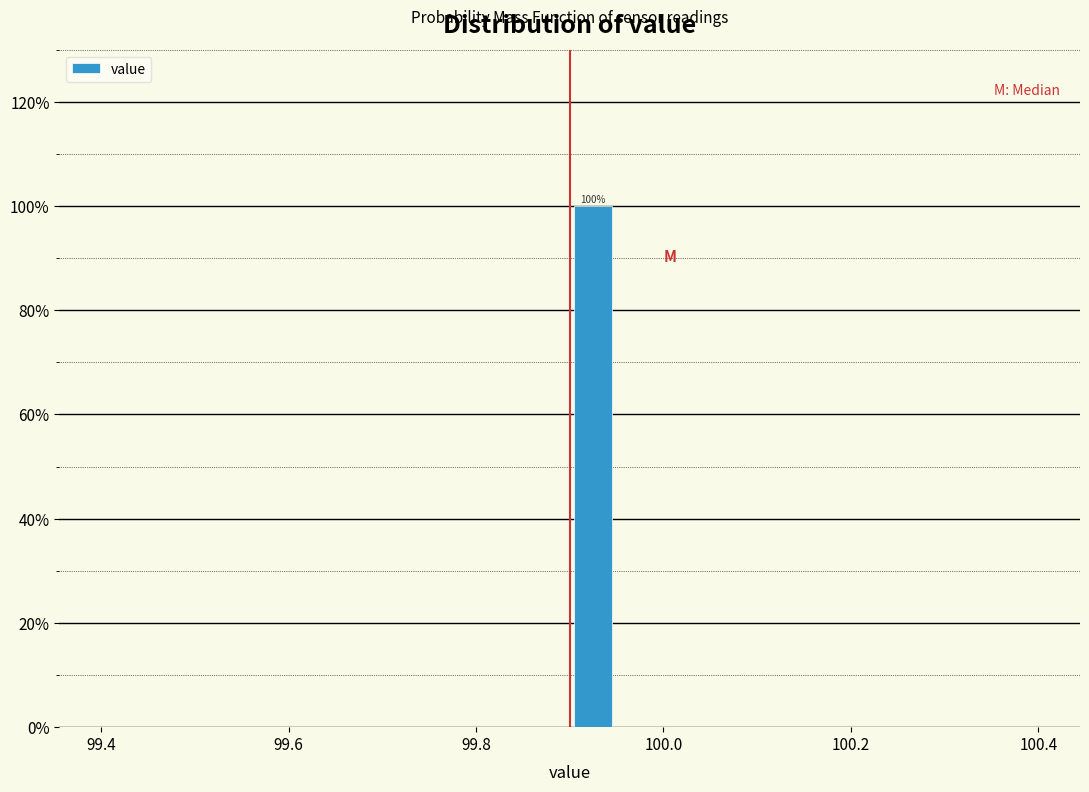

Read against the x-axis, roughly where is the centre of the tallest bar?

99.92